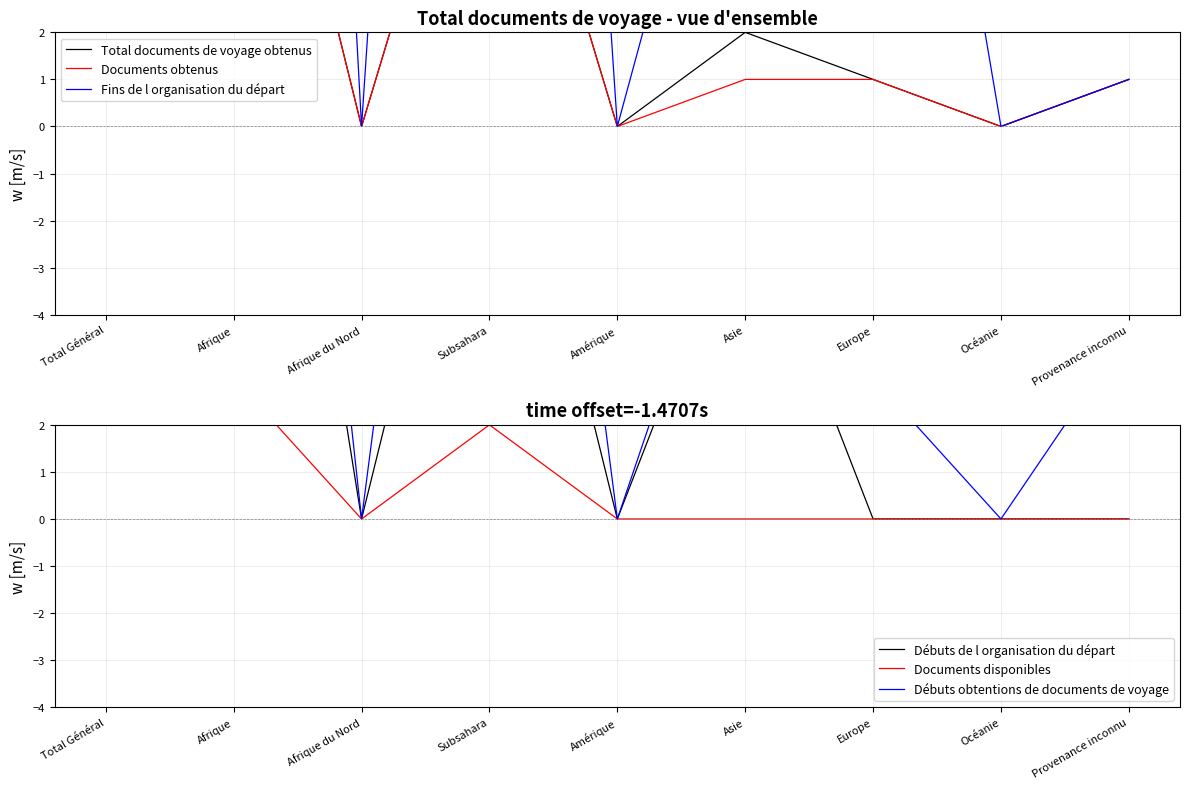

Which has a higher value, Afrique or Afrique du Nord?

Afrique